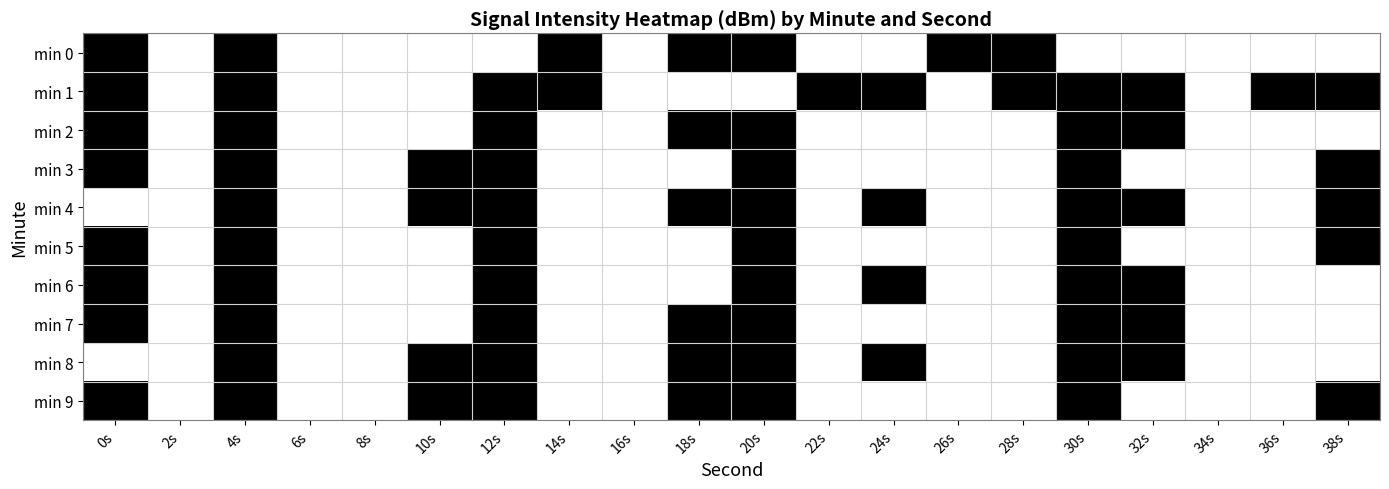

Which has a higher value, 12s or 18s?

18s